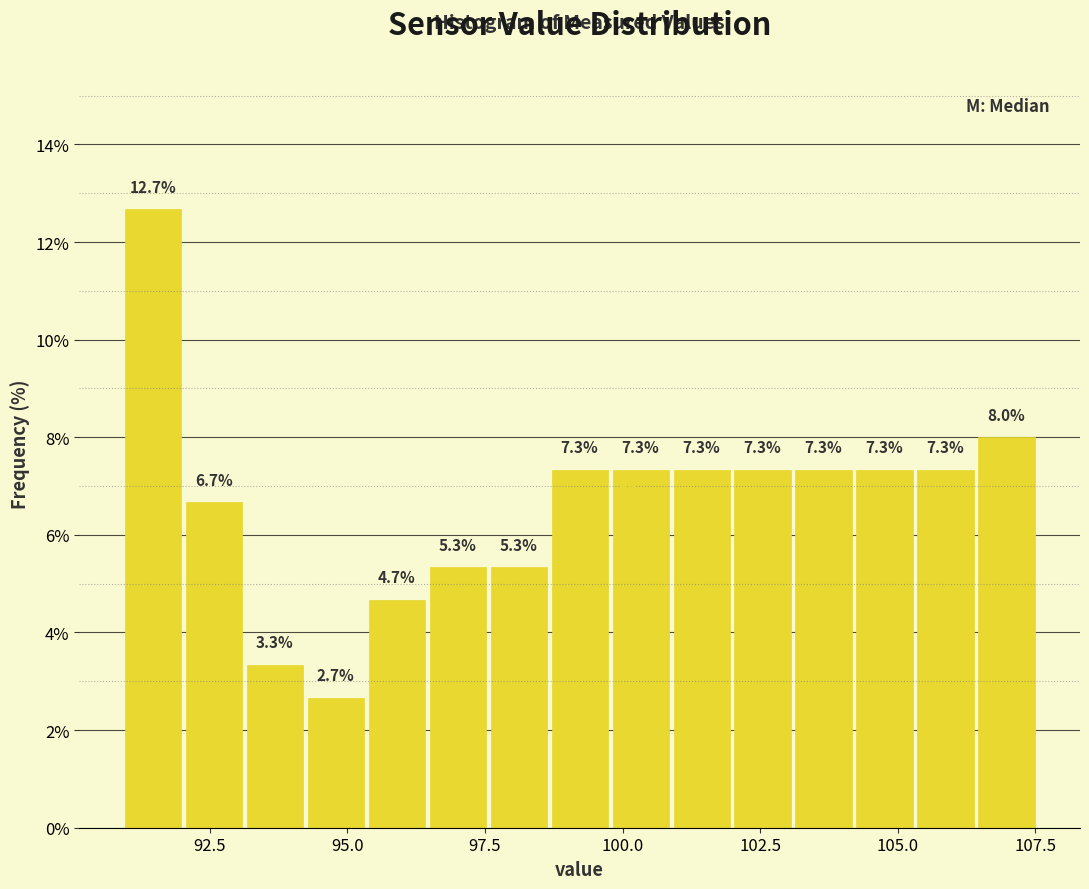

Around what value on the x-axis is the tallest bar? Give the approximate position of its centre, as read against the axis.

91.5